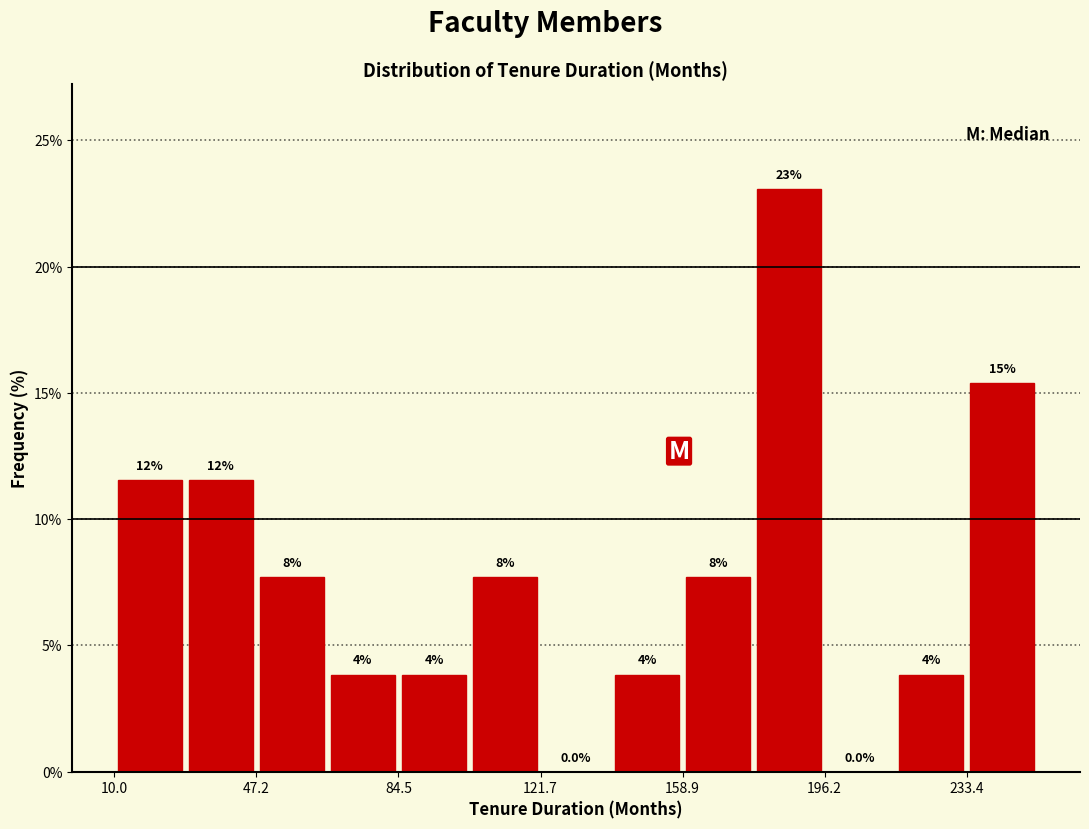

Read against the x-axis, roughly where is the centre of the tallest bar?

185